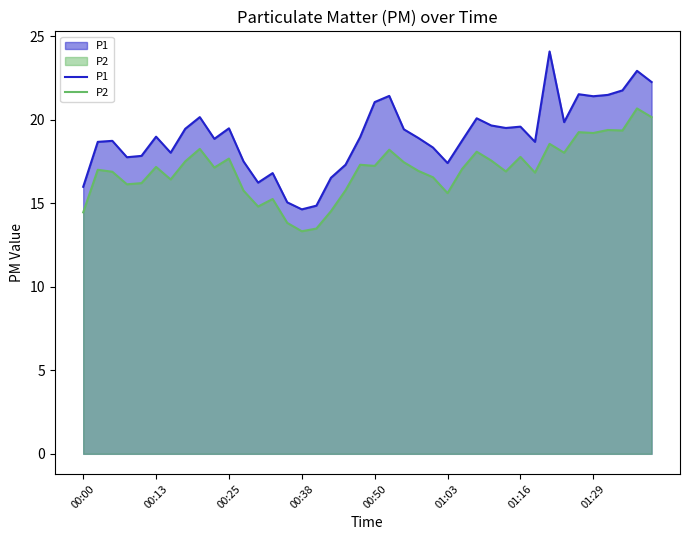

Rank the series by their average value, from lowest to highest.

P2, P1